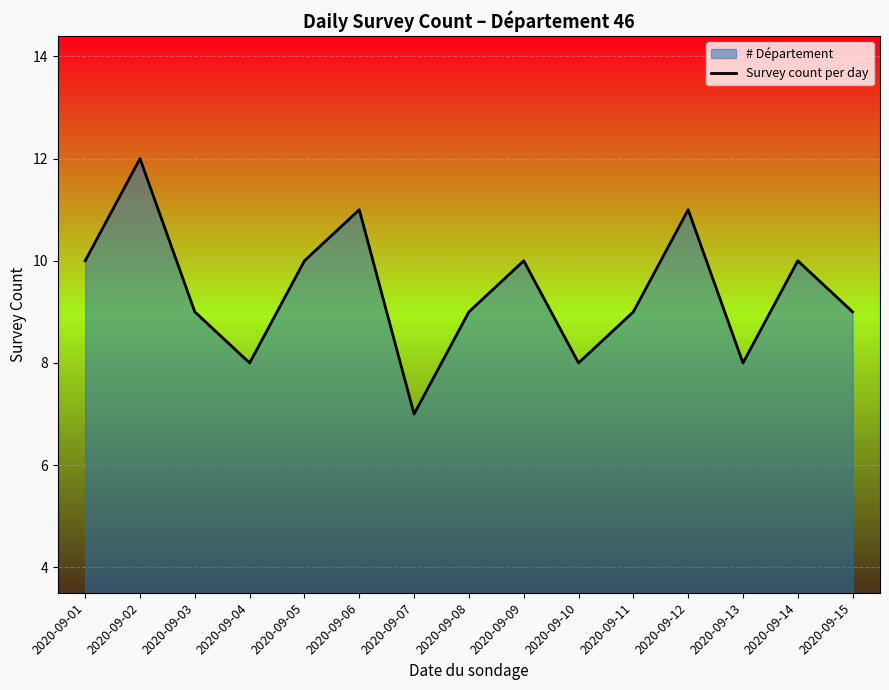

Reading left to right, list all the values displayed in this chart.

10	12	9	8	10	11	7	9	10	8	9	11	8	10	9